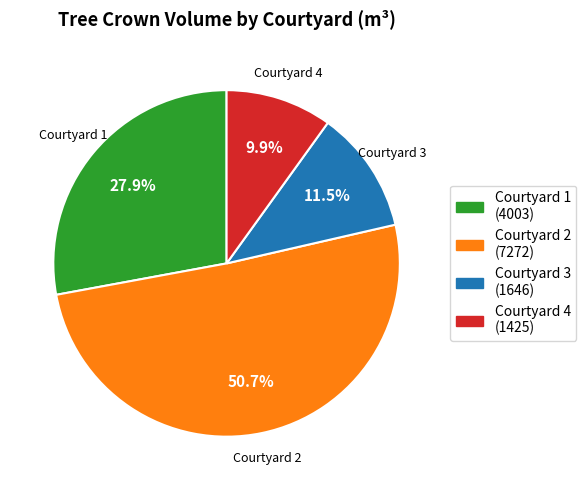

How many segments does this pie chart have?

4